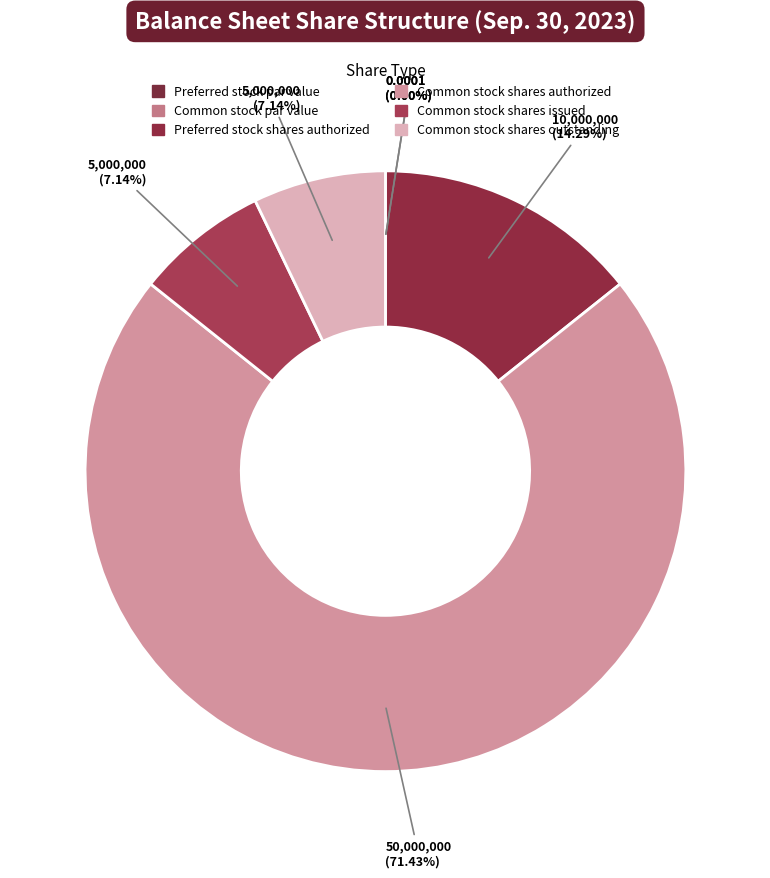

Combined, do Common stock shares authorized and Common stock par value account for over 50%?

Yes